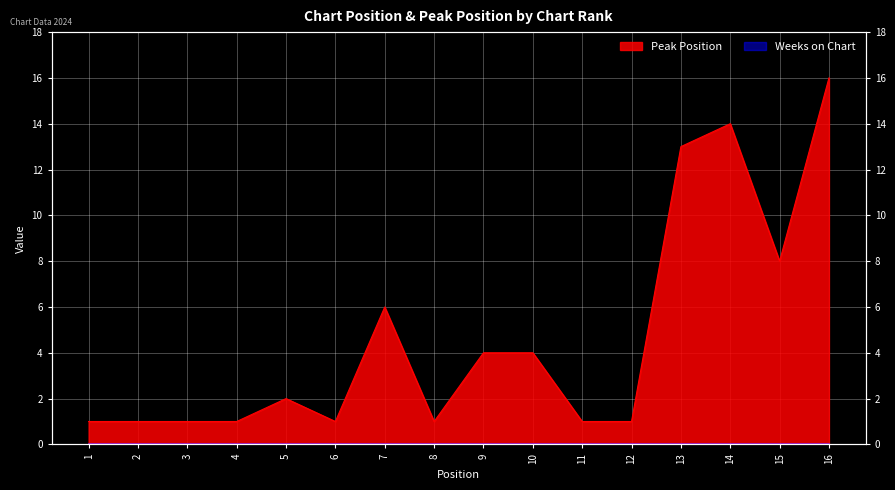

Which category has the lowest value across all series?

1